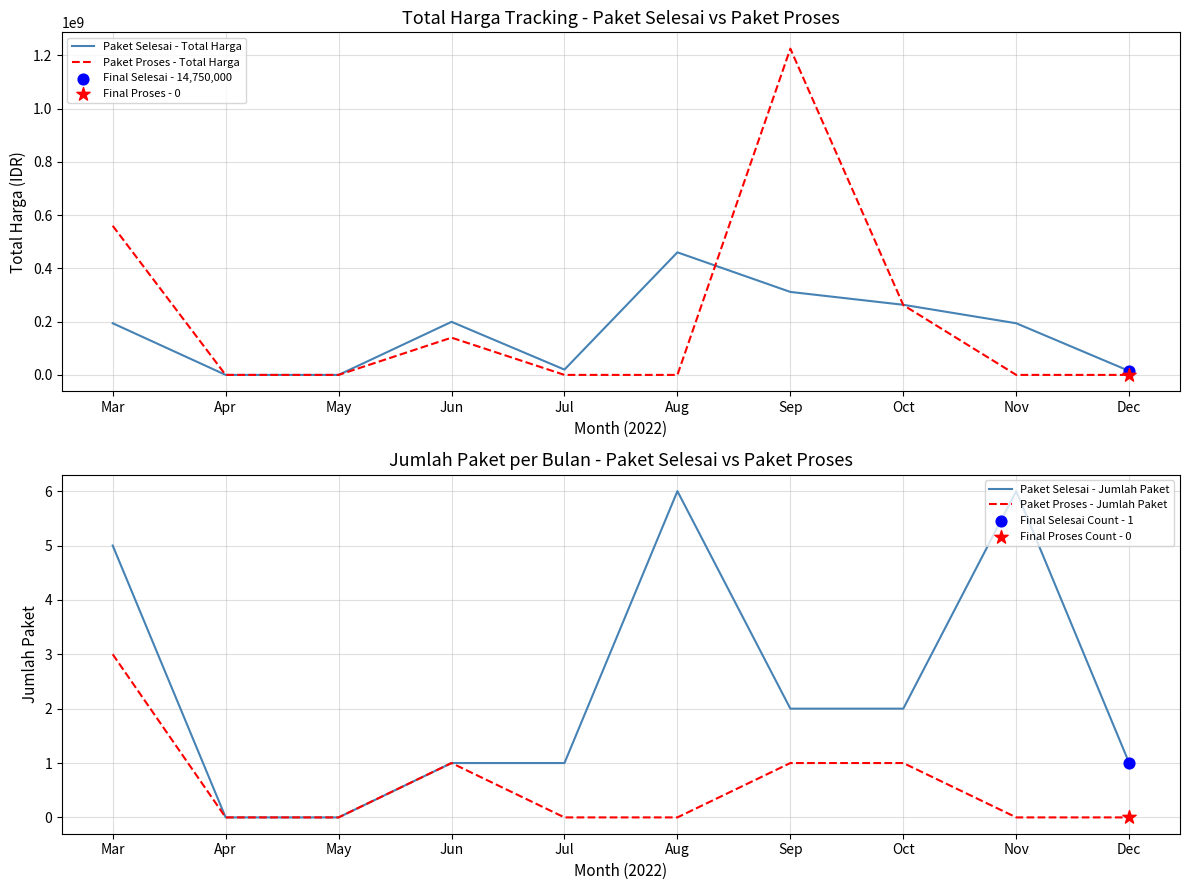

Which series has the widest spread of Y values?

Paket Proses - Total Harga